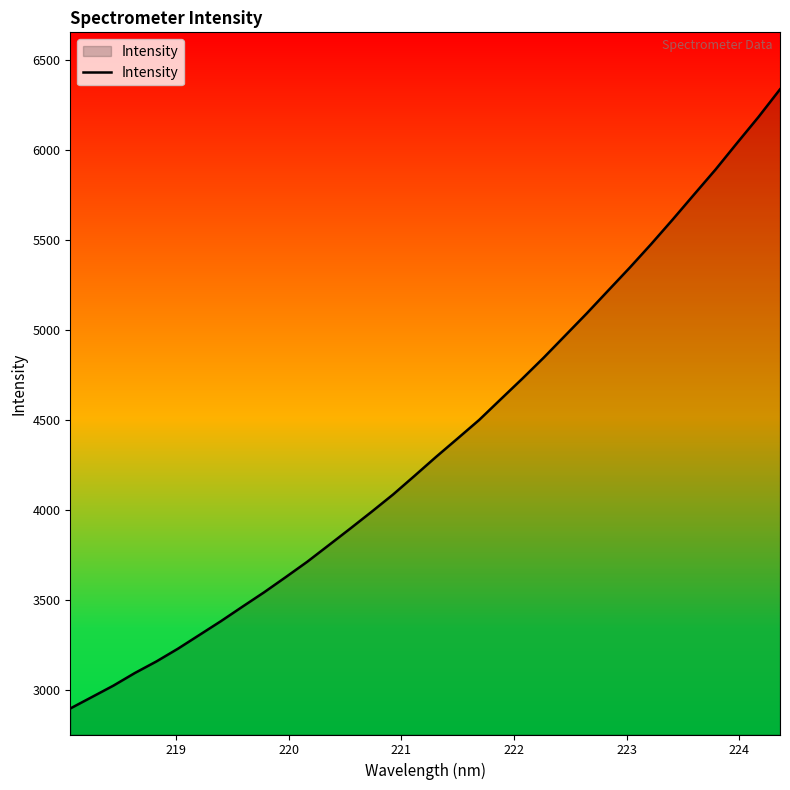

Reading left to right, list all the values displayed in this chart.

2894.7	2958.1	3021.7	3092.2	3156.5	3227.3	3304.0	3380.8	3461.4	3540.9	3624.9	3710.4	3802.6	3895.1	3989.2	4085.6	4189.6	4295.0	4397.1	4500.1	4614.9	4728.9	4846.4	4969.3	5092.4	5219.7	5346.7	5478.2	5614.7	5754.5	5893.5	6040.8	6186.0	6339.7